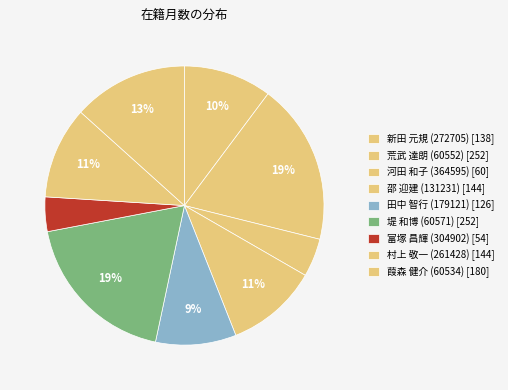

Count the number of slices in the pie.

9